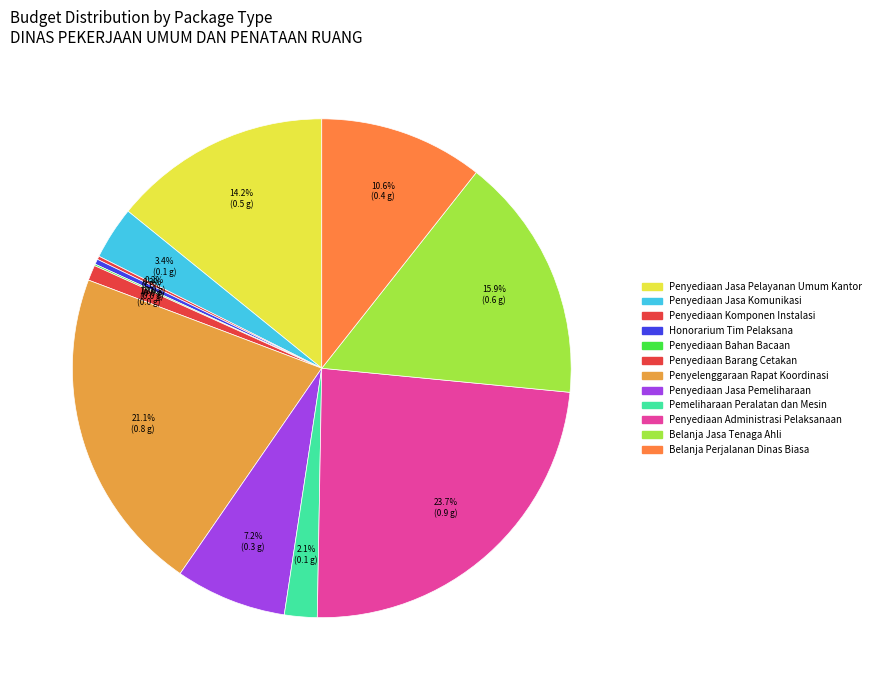

Does Penyediaan Jasa Komunikasi represent more than half of the total?

No